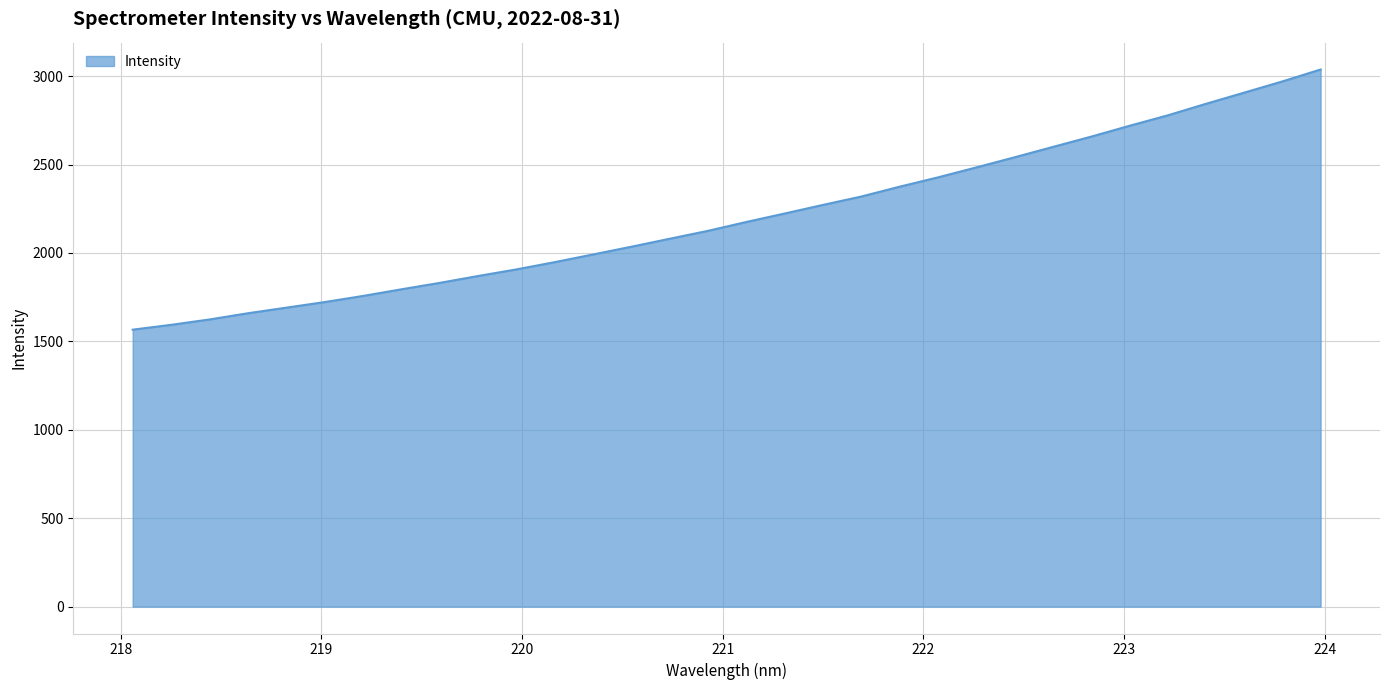

What is the smallest value displayed?

1566.3